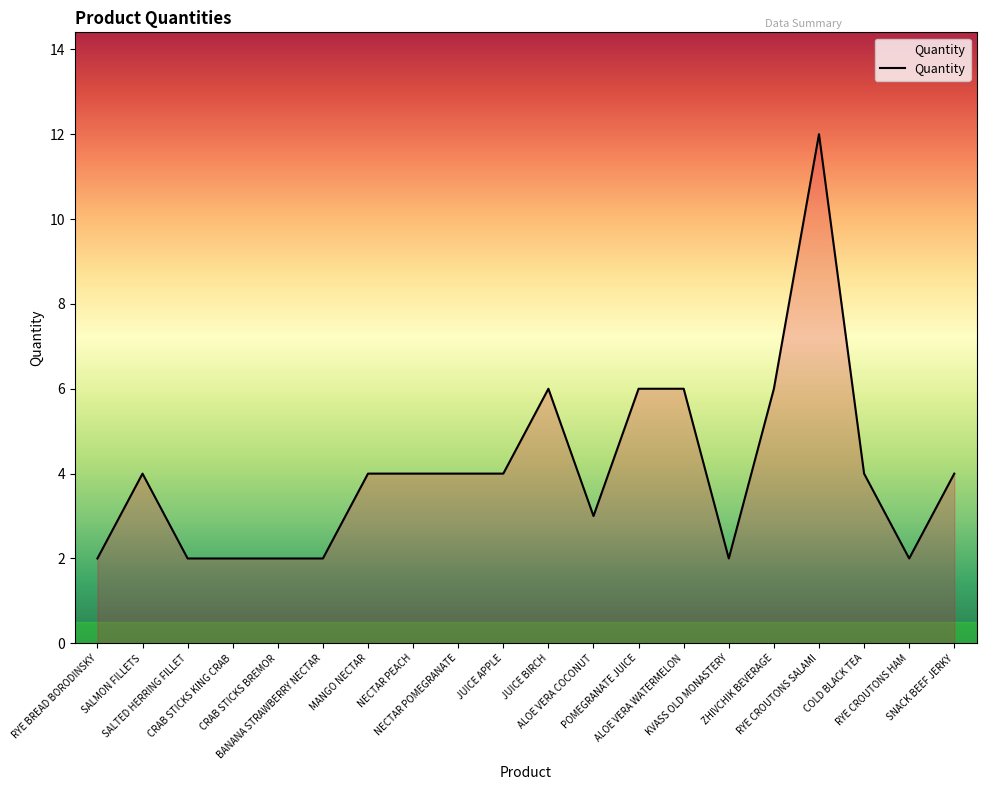

Where is the first local maximum?

SALMON FILLETS